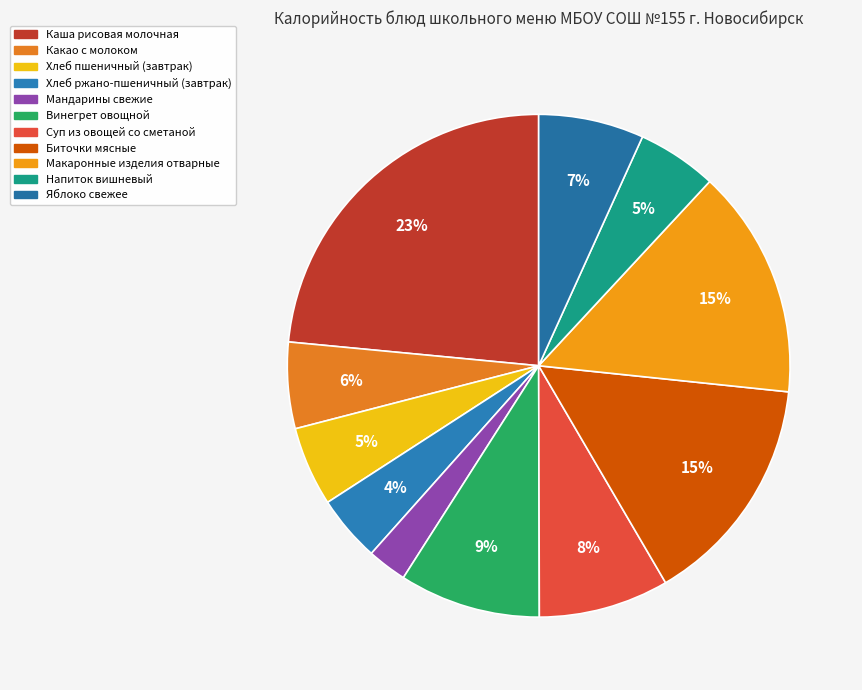

How many slices are in this pie chart?

11